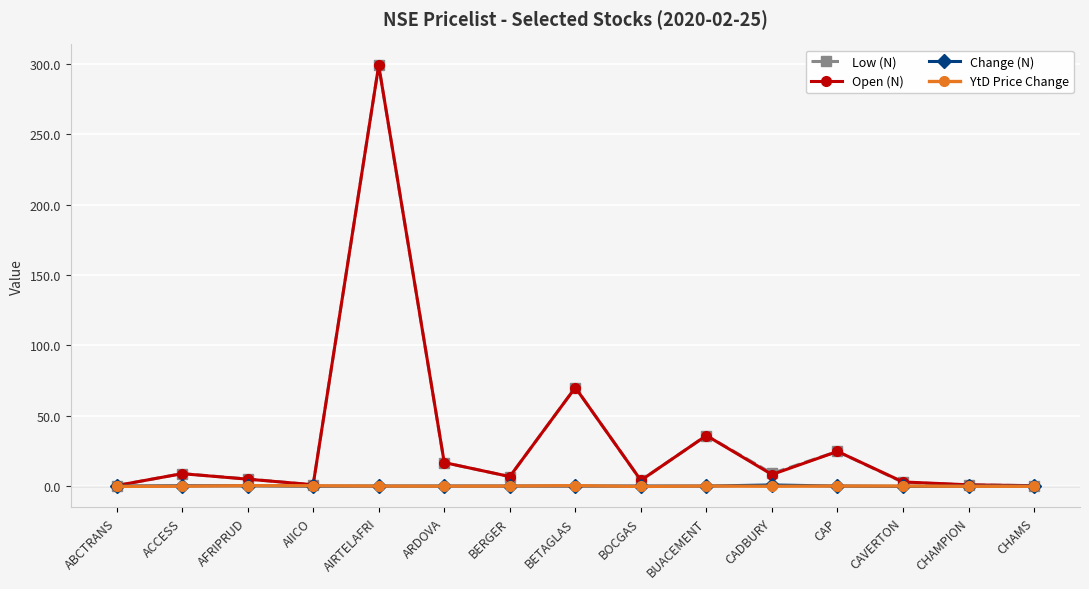

What value does the Open (N) series have at AIRTELAFRI?

298.9